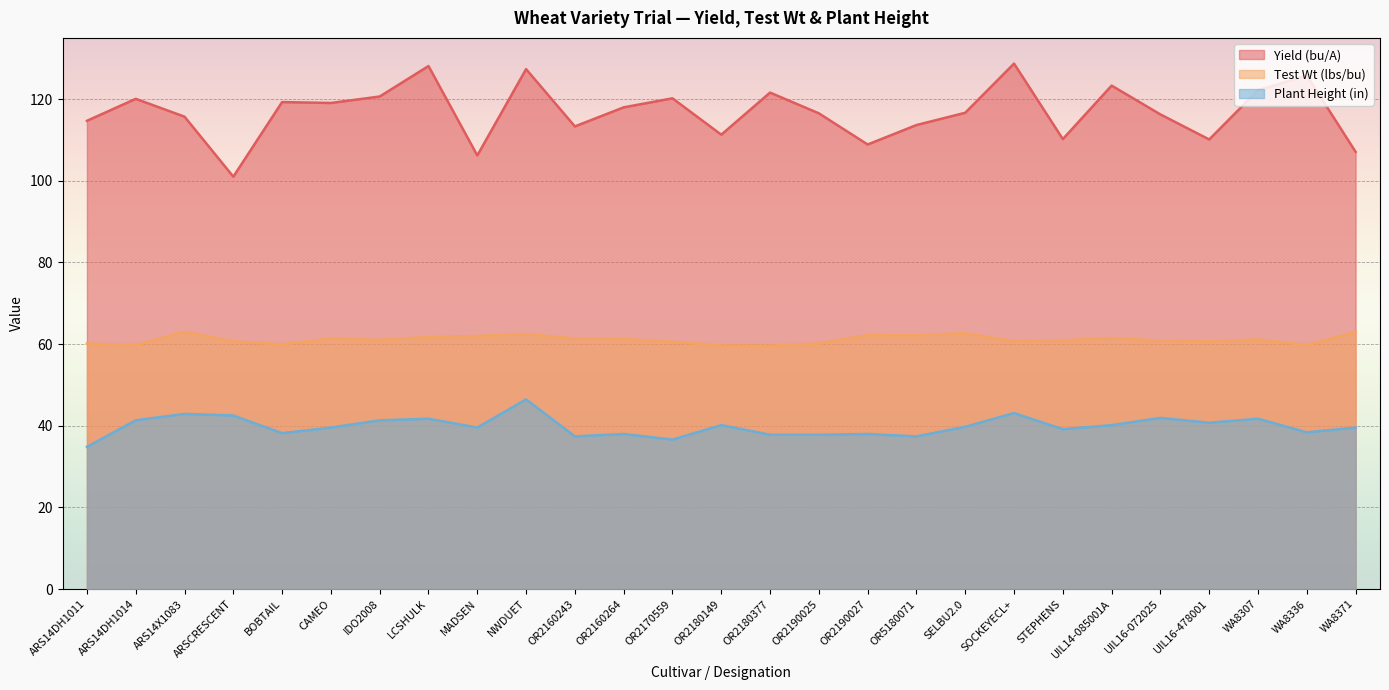

How many lines are shown in the chart?

3